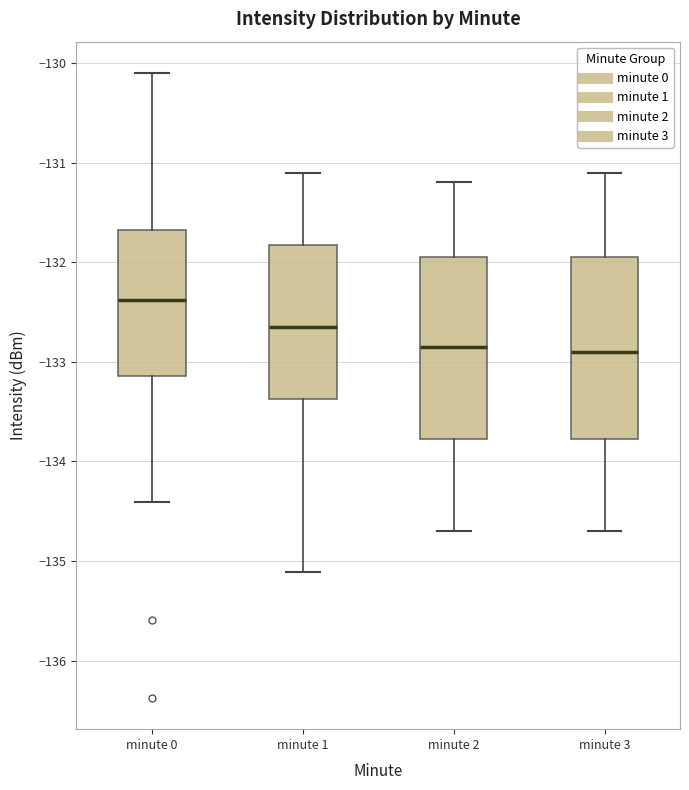

Where does the lower whisker of the box for minute 0 end on the y-axis? The values are not printed on the chart, so give them approximately, as read against the axis.

-134.4